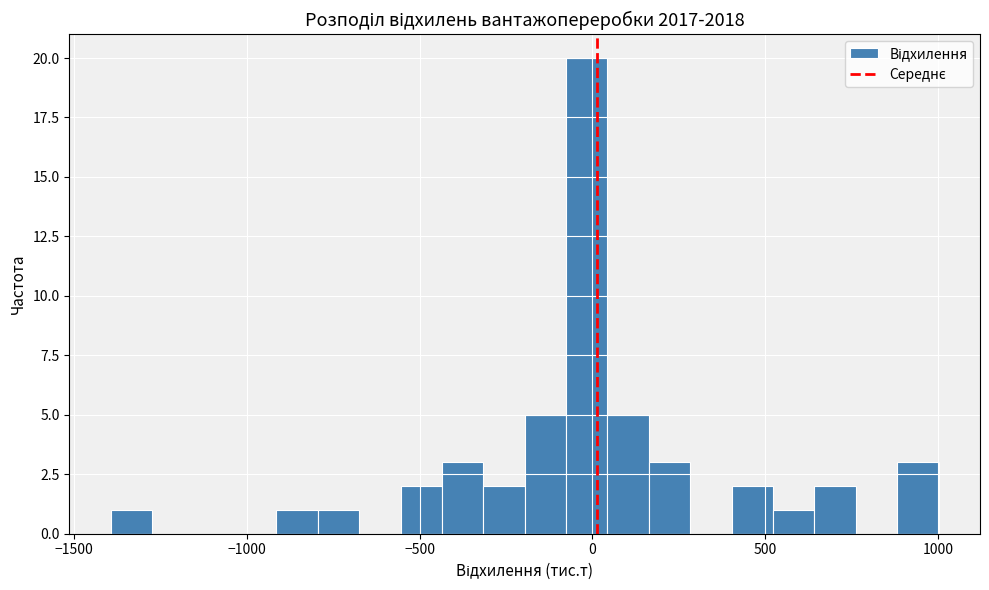

Read against the x-axis, roughly where is the centre of the tallest bar?

0